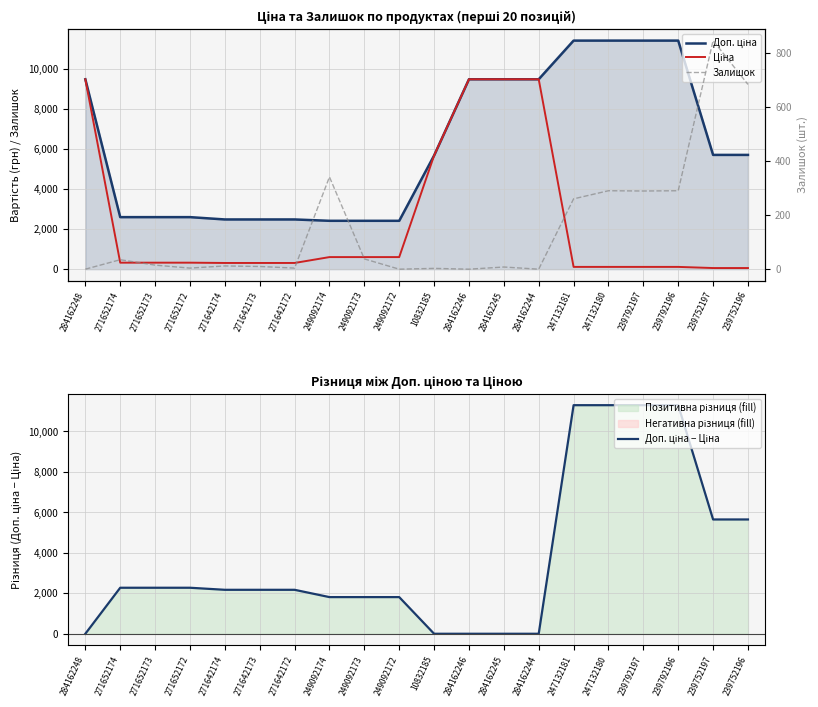

Reading left to right, transcribe all the data shown in this chart.

Доп. ціна: 284162248=9480.1	271652174=2598.3	271652173=2598.3	271652172=2598.3	271642174=2482.4	271642173=2482.4	271642172=2482.4	249092174=2414.8	249092173=2414.8	249092172=2414.8	10832185=5673.8	284162246=9480.1	284162245=9480.1	284162244=9480.1	247132181=11410.0	247132180=11410.0	239792197=11410.0	239792196=11410.0	239752197=5705.0	239752196=5705.0
Ціна: 284162248=9480.1	271652174=324.8	271652173=324.8	271652172=324.8	271642174=310.3	271642173=310.3	271642172=310.3	249092174=603.7	249092173=603.7	249092172=603.7	10832185=5673.8	284162246=9480.1	284162245=9480.1	284162244=9480.1	247132181=114.1	247132180=114.1	239792197=114.1	239792196=114.1	239752197=57.0	239752196=57.0
Доп. ціна − Ціна: 284162248=0.0	271652174=2273.5	271652173=2273.5	271652172=2273.5	271642174=2172.1	271642173=2172.1	271642172=2172.1	249092174=1811.1	249092173=1811.1	249092172=1811.1	10832185=0.0	284162246=0.0	284162245=0.0	284162244=0.0	247132181=11295.9	247132180=11295.9	239792197=11295.9	239792196=11295.9	239752197=5647.9	239752196=5647.9
Залишок: 284162248=0.0	271652174=35.0	271652173=15.0	271652172=4.0	271642174=12.0	271642173=10.0	271642172=4.0	249092174=341.0	249092173=38.0	249092172=0.0	10832185=3.0	284162246=0.0	284162245=8.0	284162244=0.0	247132181=260.0	247132180=290.0	239792197=289.0	239792196=290.0	239752197=845.0	239752196=683.0